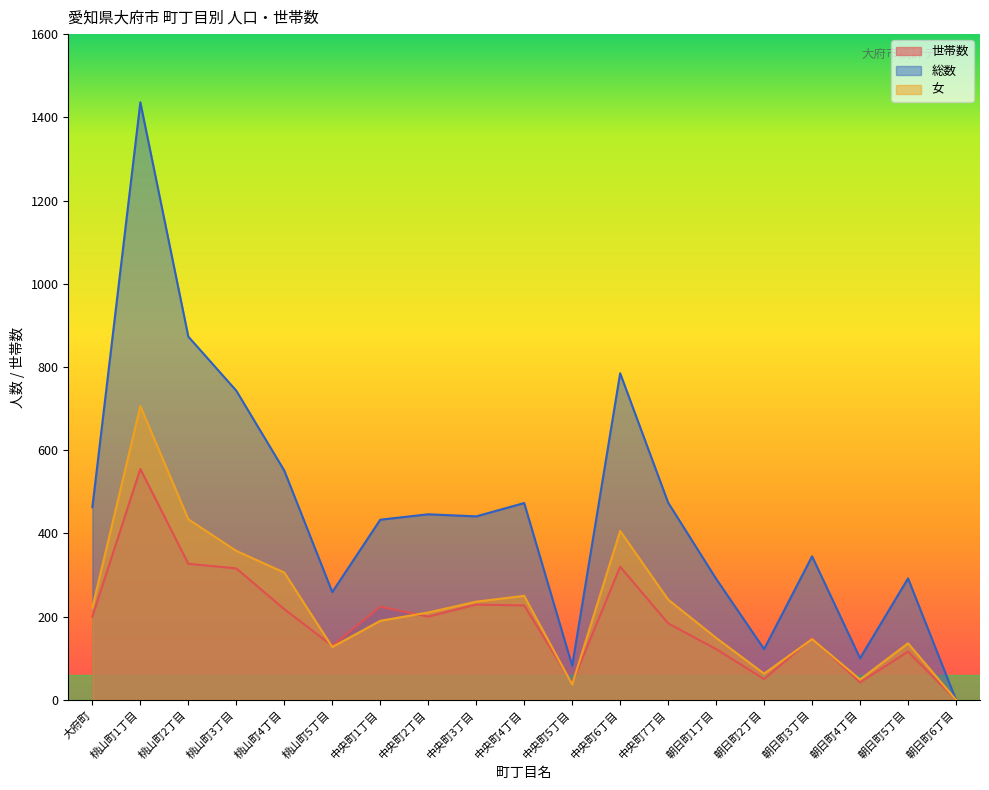

What is the sum of all 世帯数 values?

3648